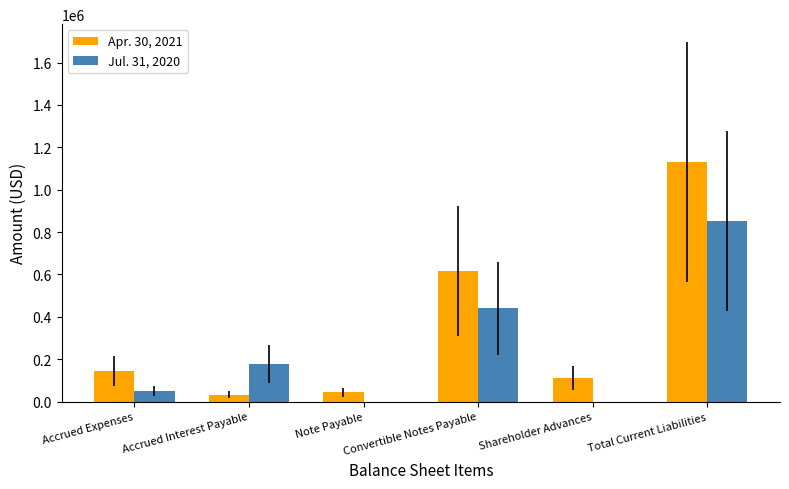

The value of Apr. 30, 2021 at Accrued Expenses is 143500. True or false?

True